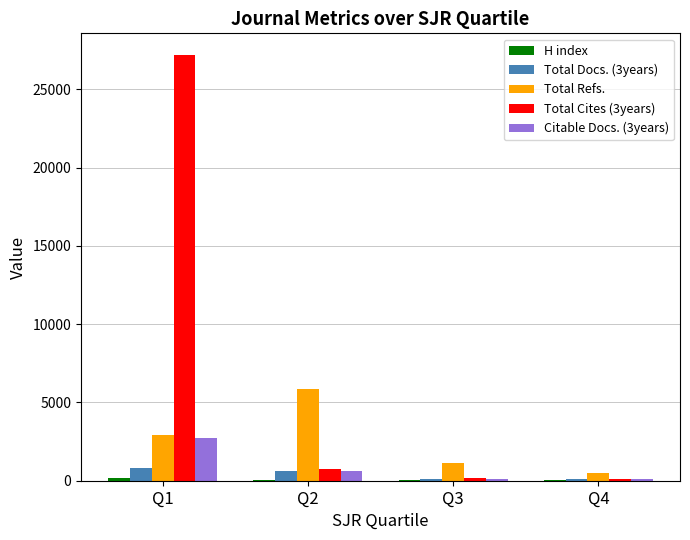

Between Q2 and Q3, which series saw the biggest shift?

Total Refs.